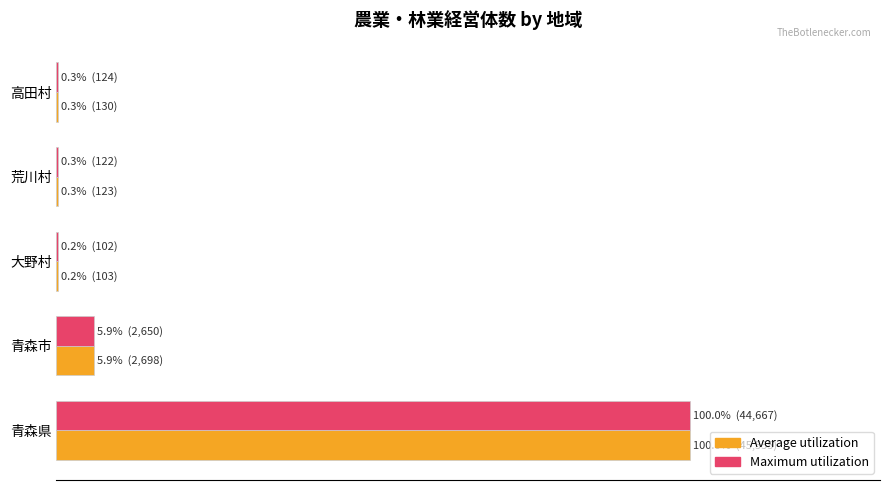

What are all the series names shown in the legend?

Average utilization, Maximum utilization